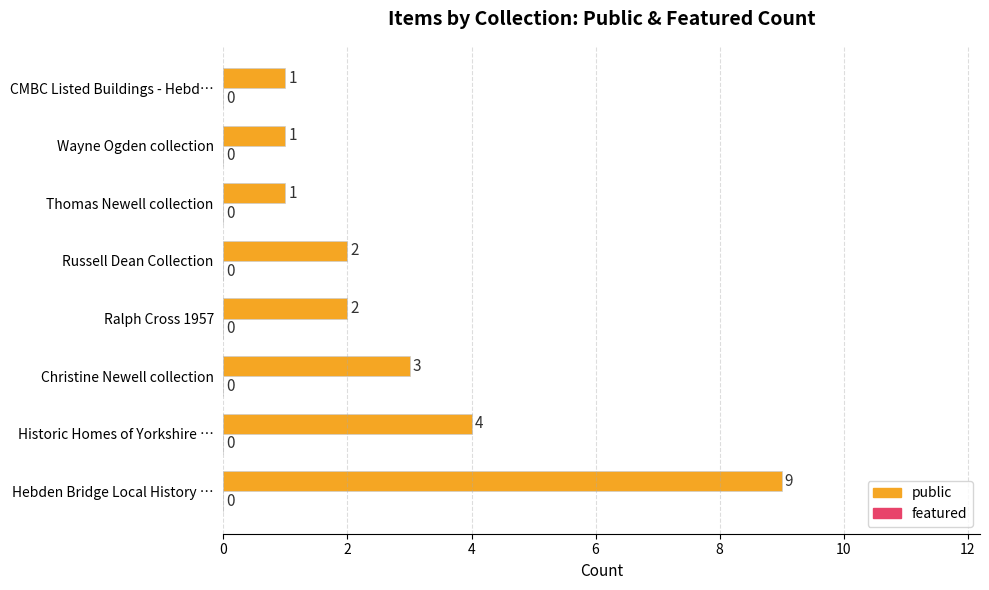

What is the greatest value displayed?

9